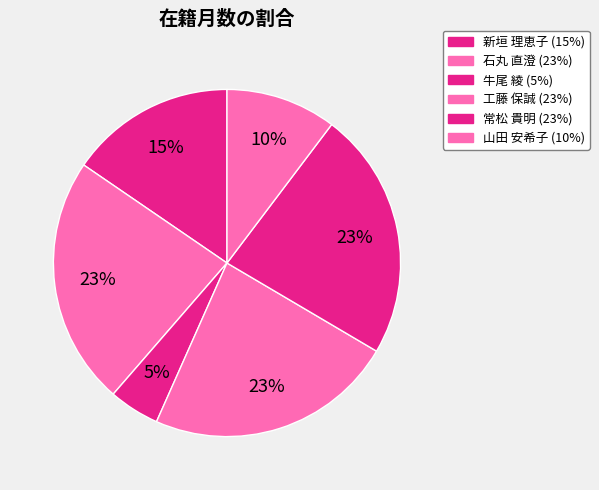

How many slices are in this pie chart?

6